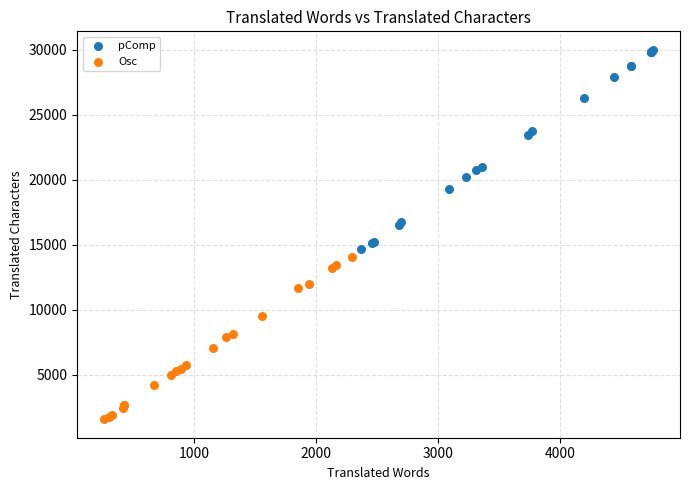

Which series has the widest spread of Y values?

pComp